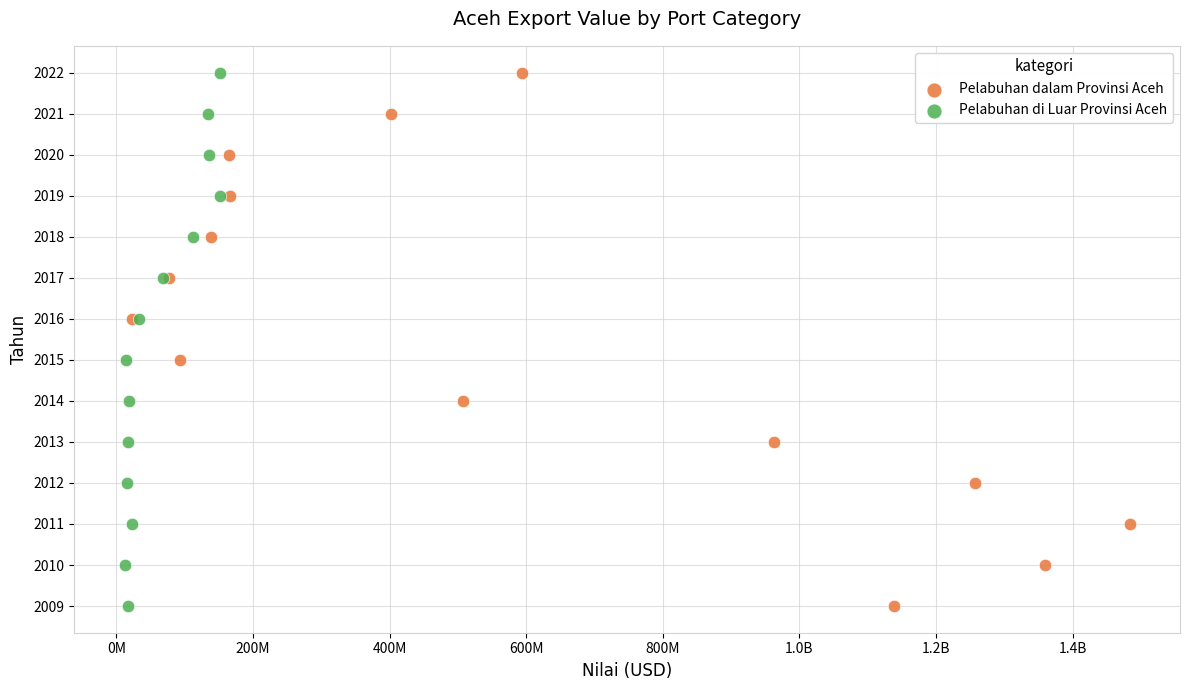

What are all the series names shown in the legend?

Pelabuhan dalam Provinsi Aceh, Pelabuhan di Luar Provinsi Aceh